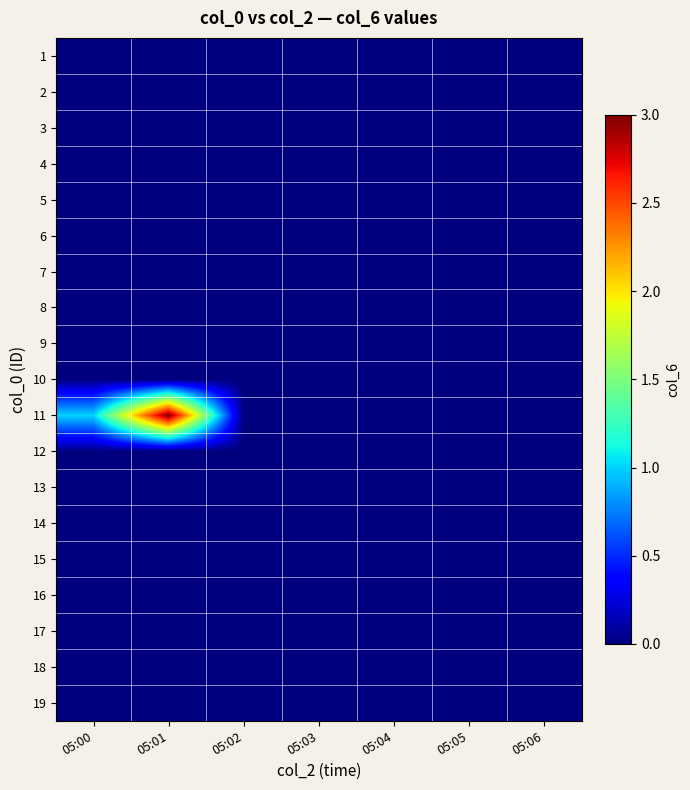

Which series has the largest total across all categories?

11